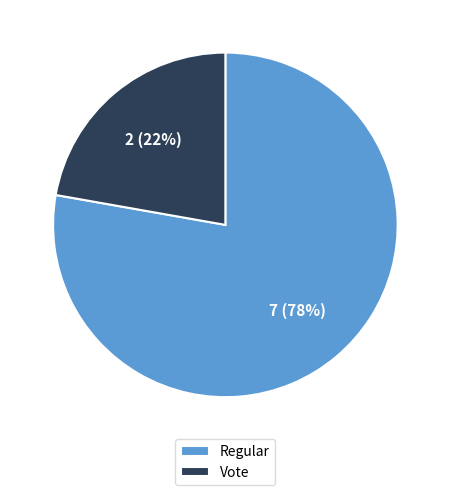

Combined, do Regular and Vote account for over 50%?

Yes